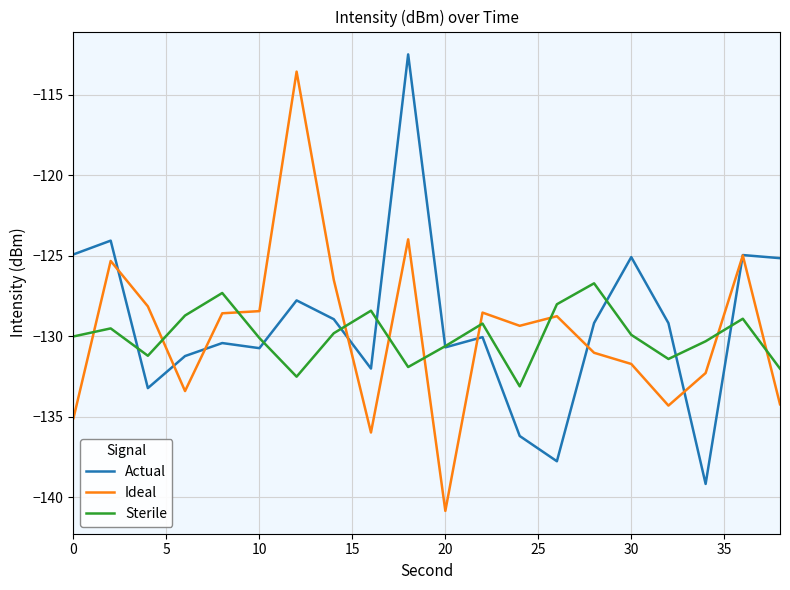

What is the highest value of the Ideal series?

-113.5